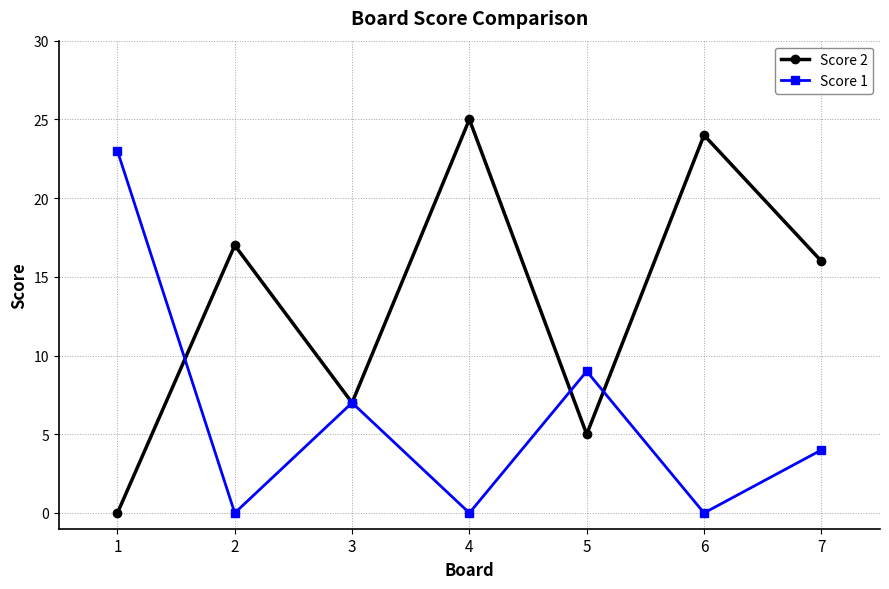

How many lines are shown in the chart?

2